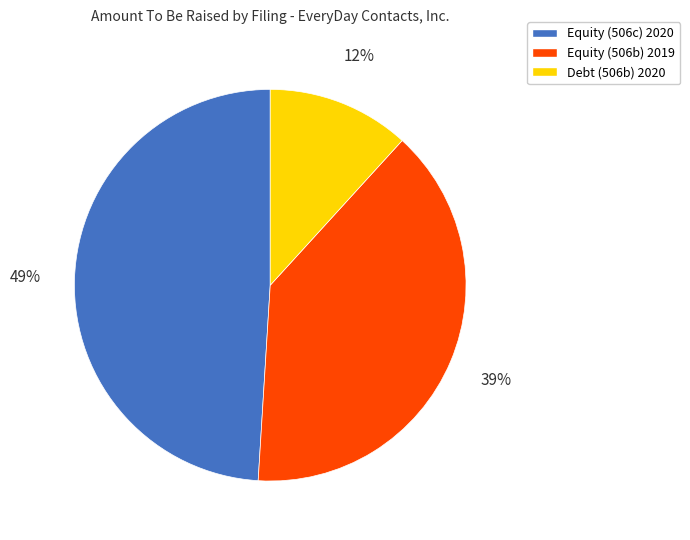

Is the sum of Debt (506b) 2020 and Equity (506c) 2020 greater than half?

Yes